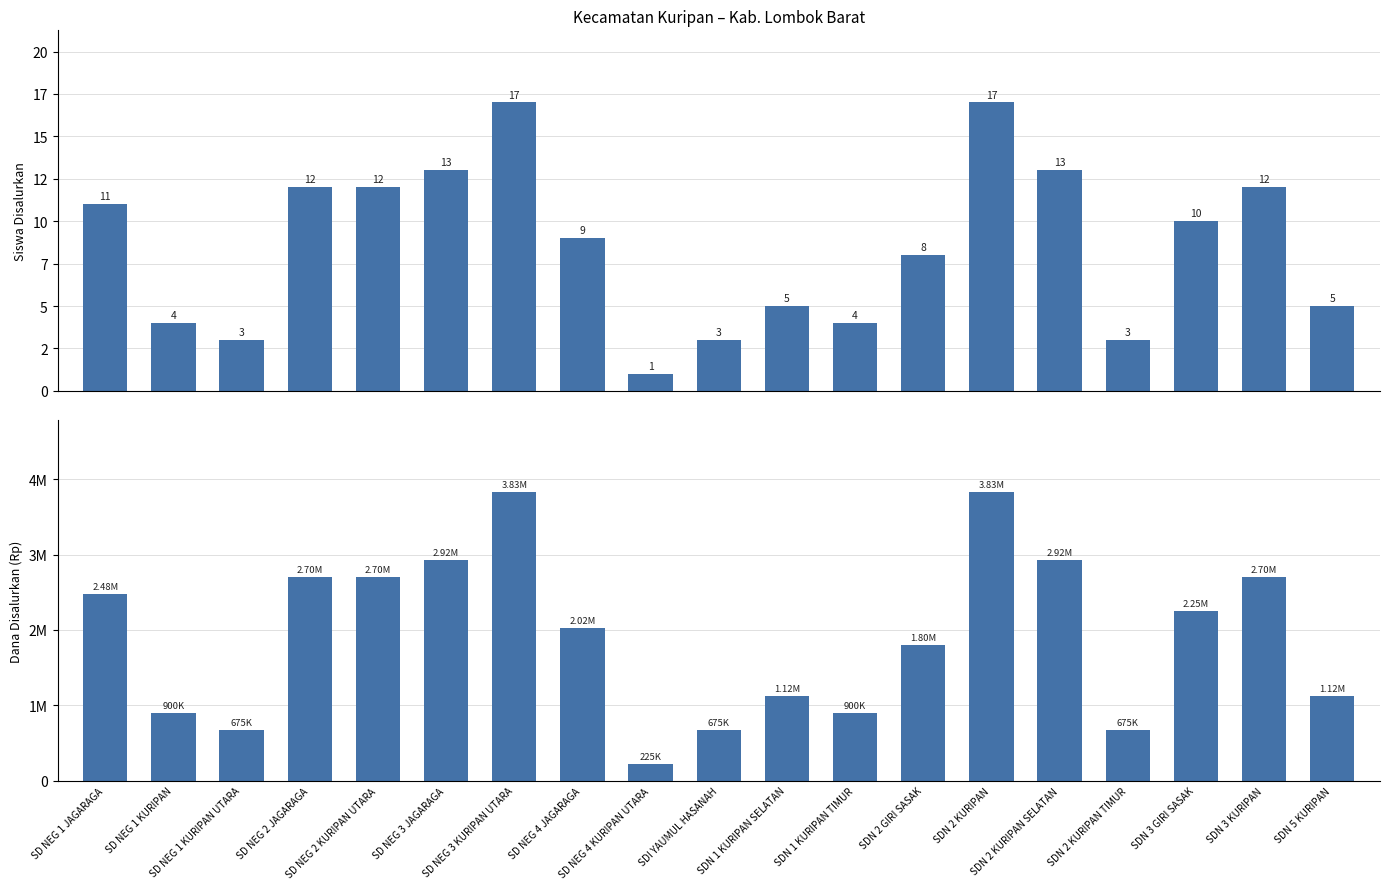

At which label is Siswa Disalurkan closest to 9?

SD NEG 4 JAGARAGA